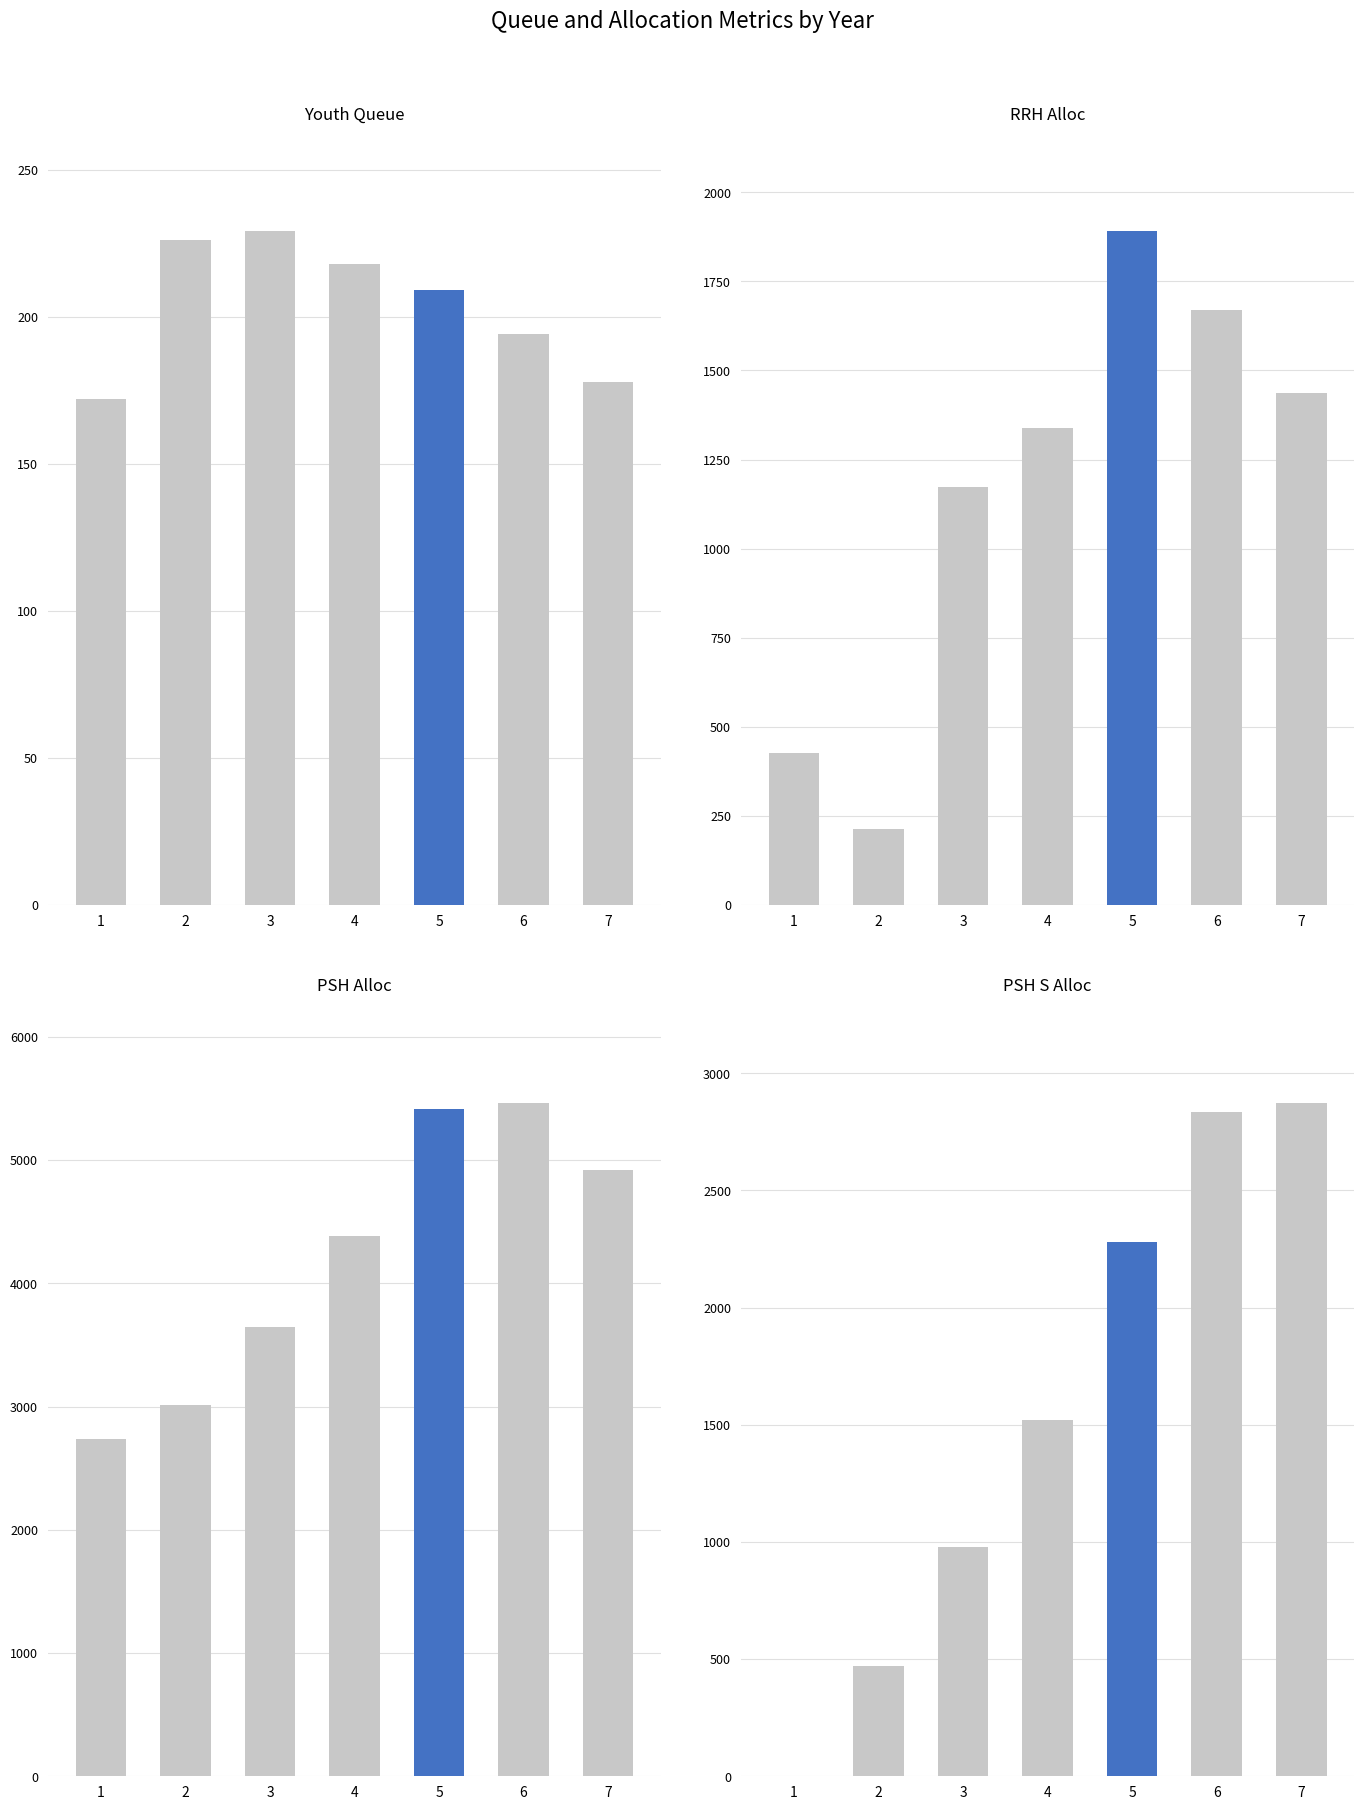

True or false: PSH_Alloc has a value of 4918 at 7.

True